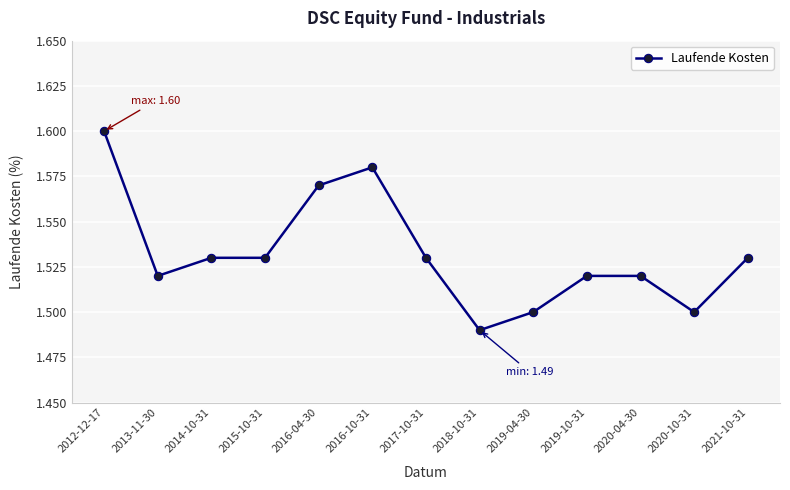

What is the label of the 12th point from the right?

2013-11-30